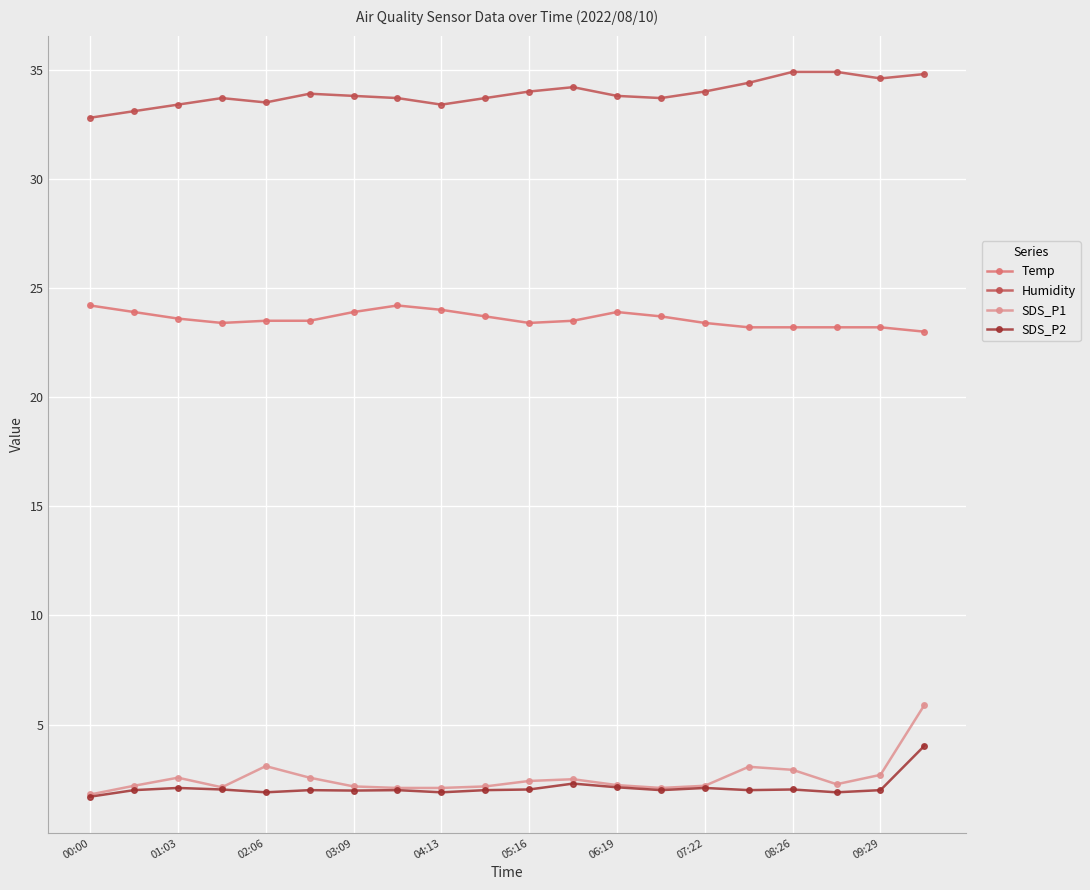

Which series has the widest spread of values?

SDS_P1